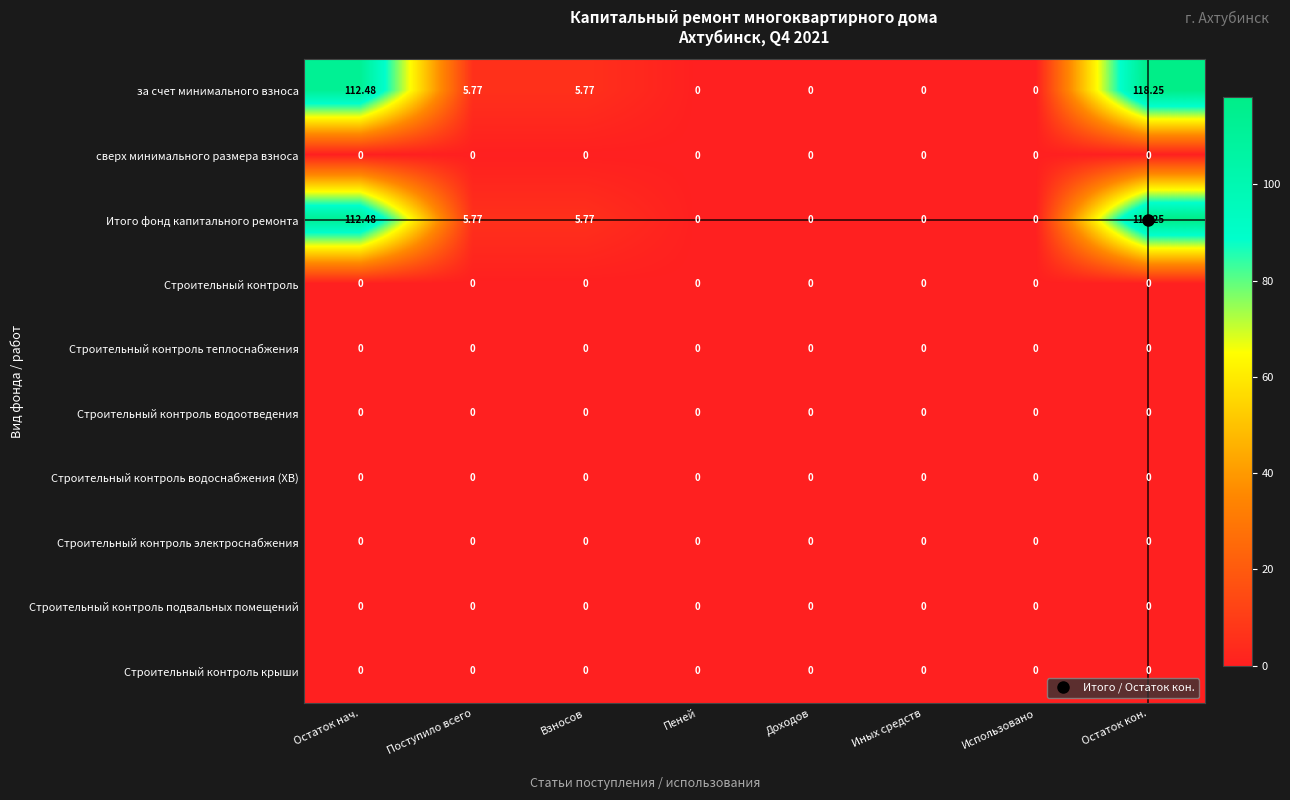

At which category is the sum across all series the highest?

Остаток кон.